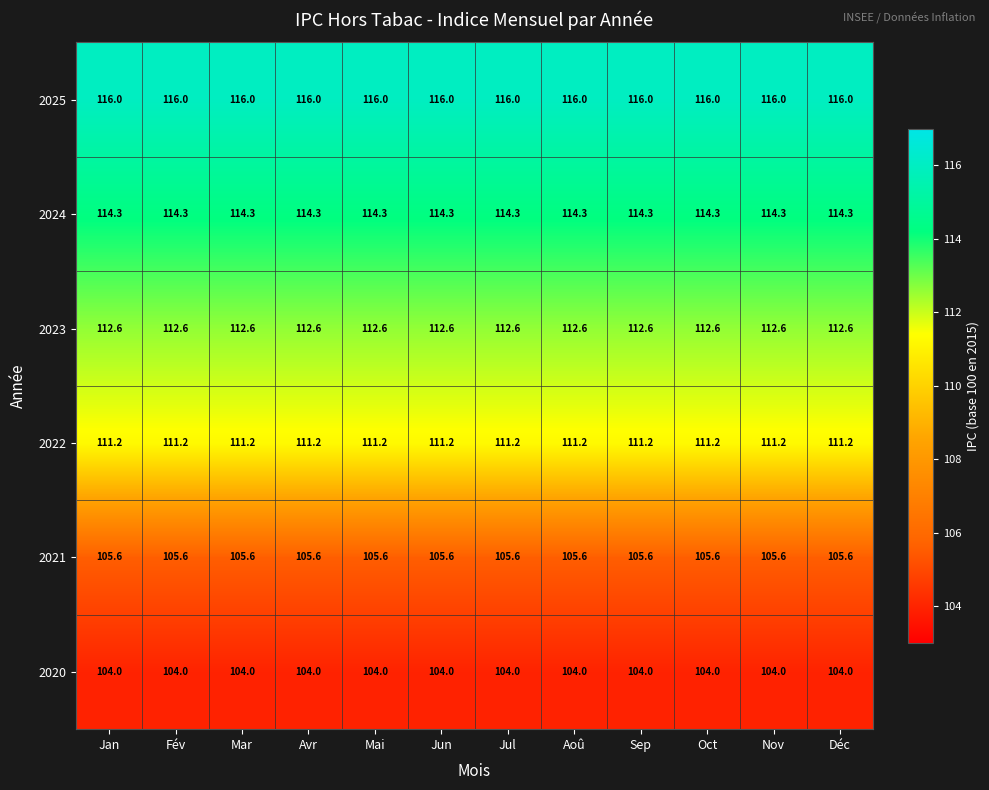

What value does the 2022 series have at Mai?

111.2